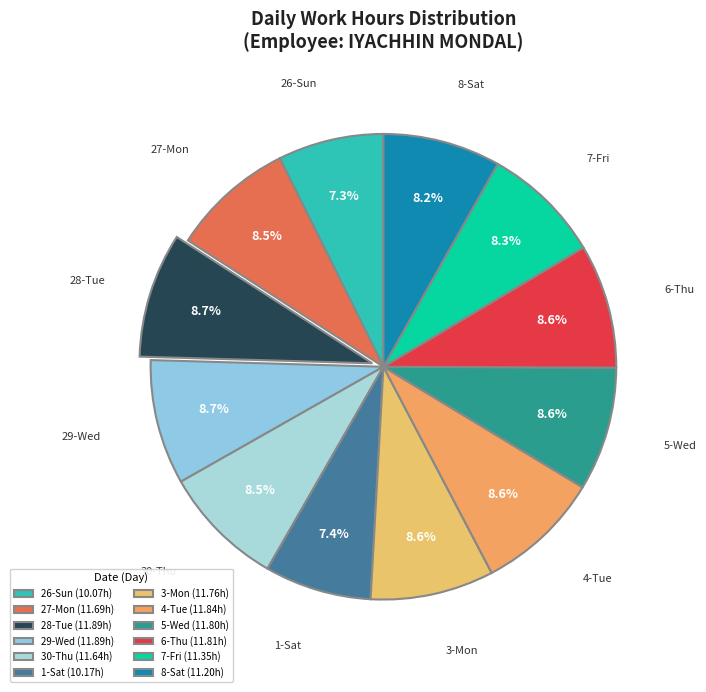

To the nearest percent, what portion does 5-Wed represent?

9%